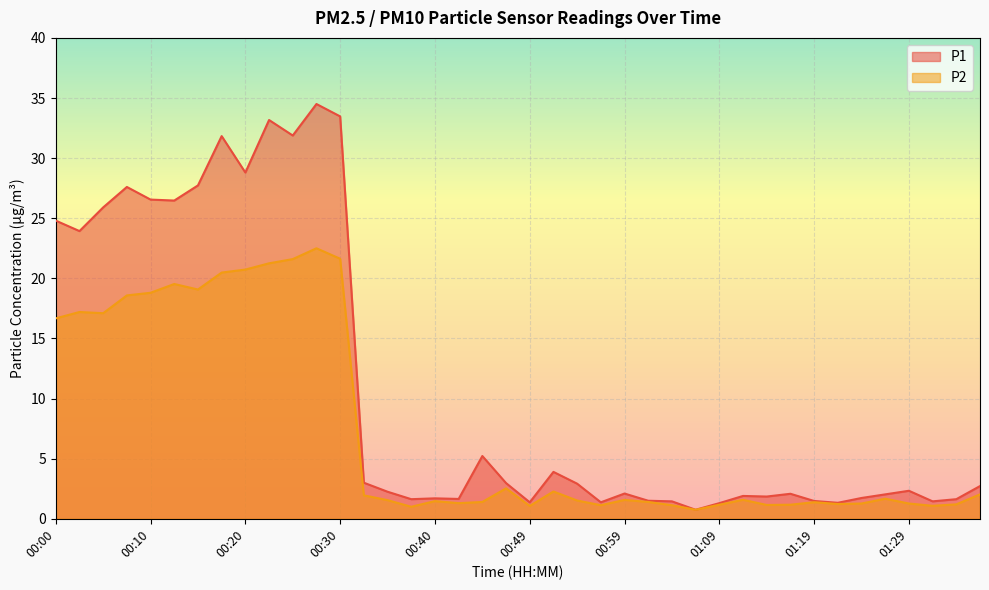

What is the value of the P1 point at the 10th from the left?

33.2